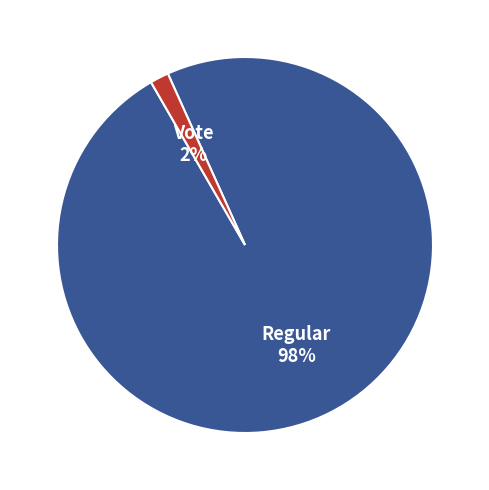

Between Vote and Regular, which is larger?

Regular